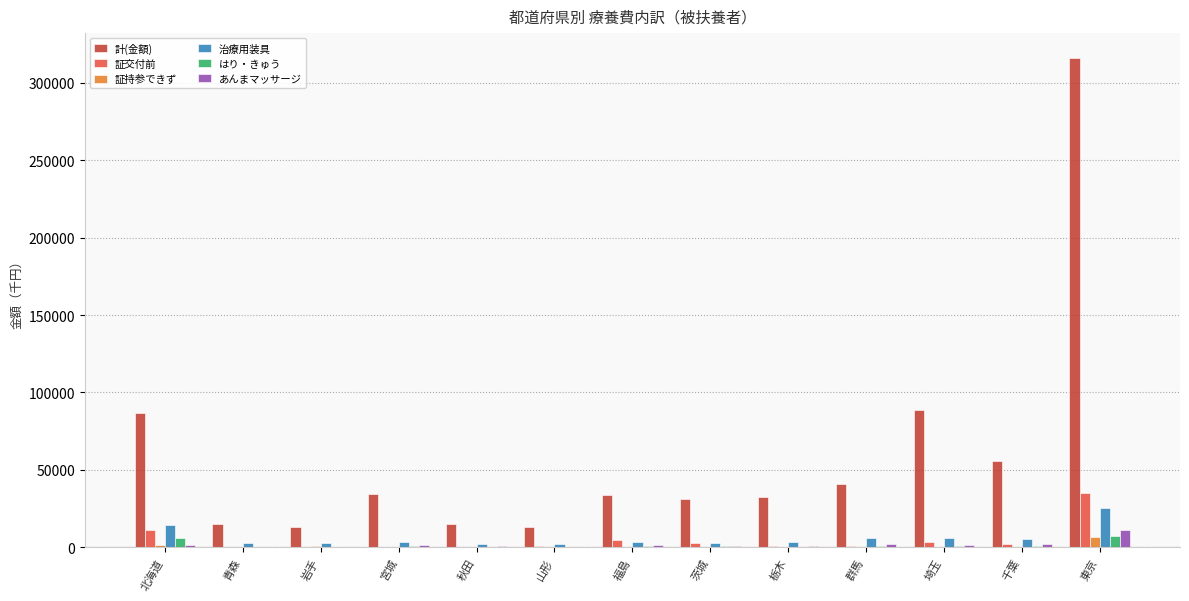

Which series changed the most between 茨城 and 埼玉?

計(金額)